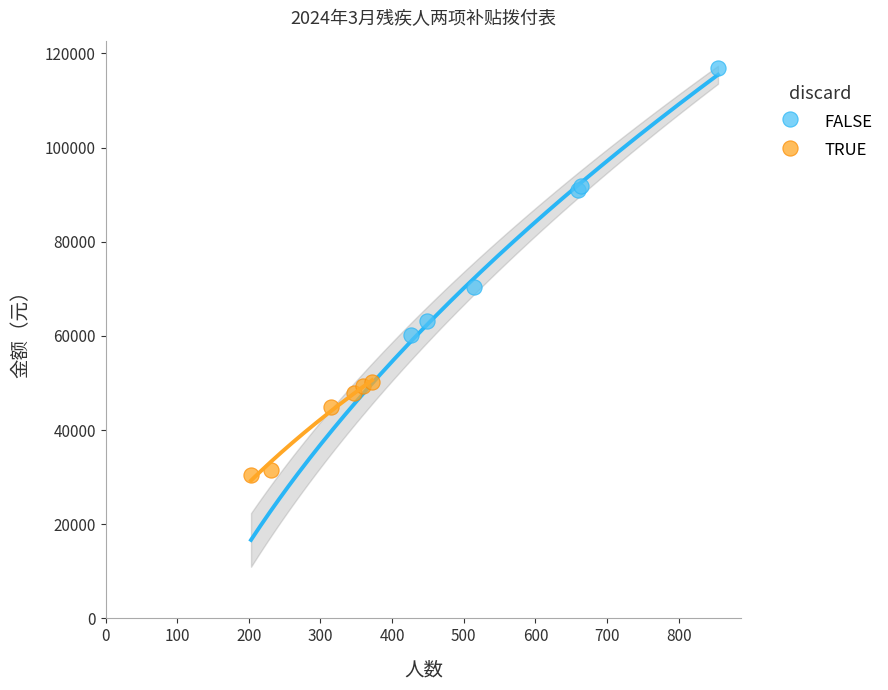

Which series has the largest Y range (max minus min)?

FALSE